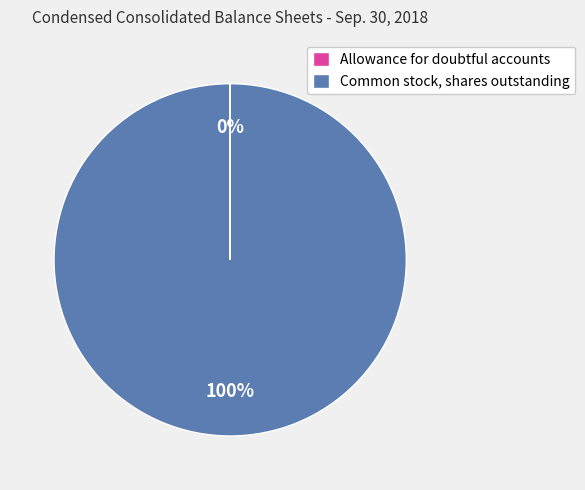

What percentage is the Common stock, shares outstanding slice, to the nearest percent?

100%